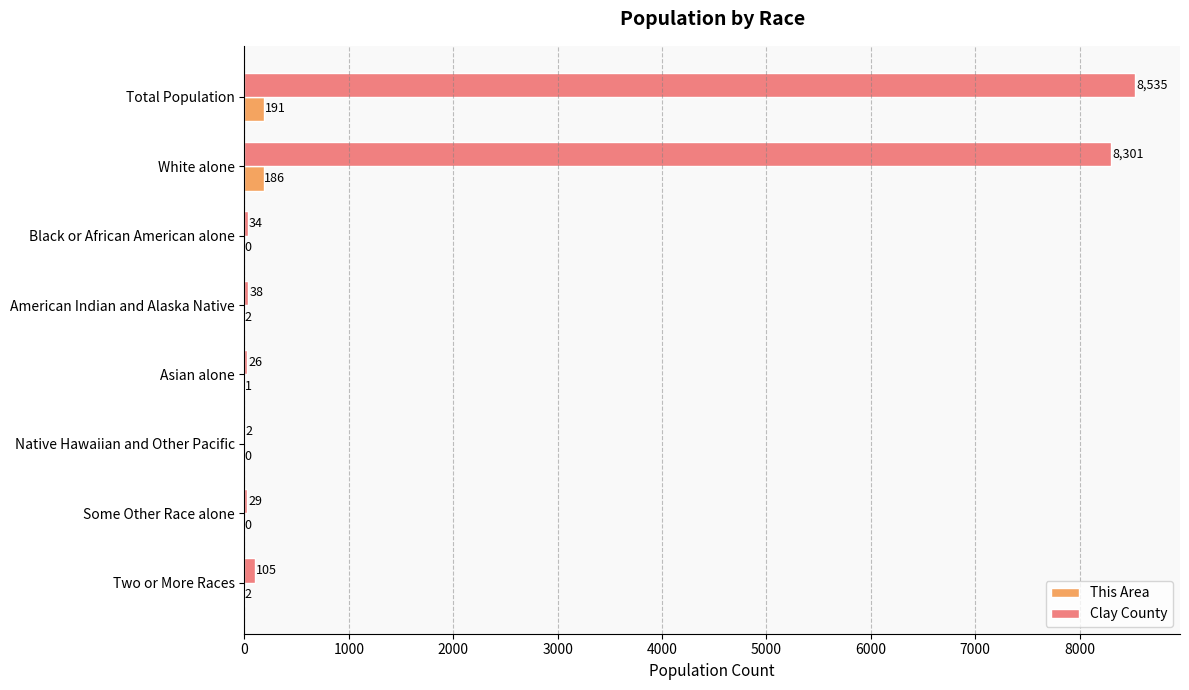

What is the sum of all Clay County values?

17070